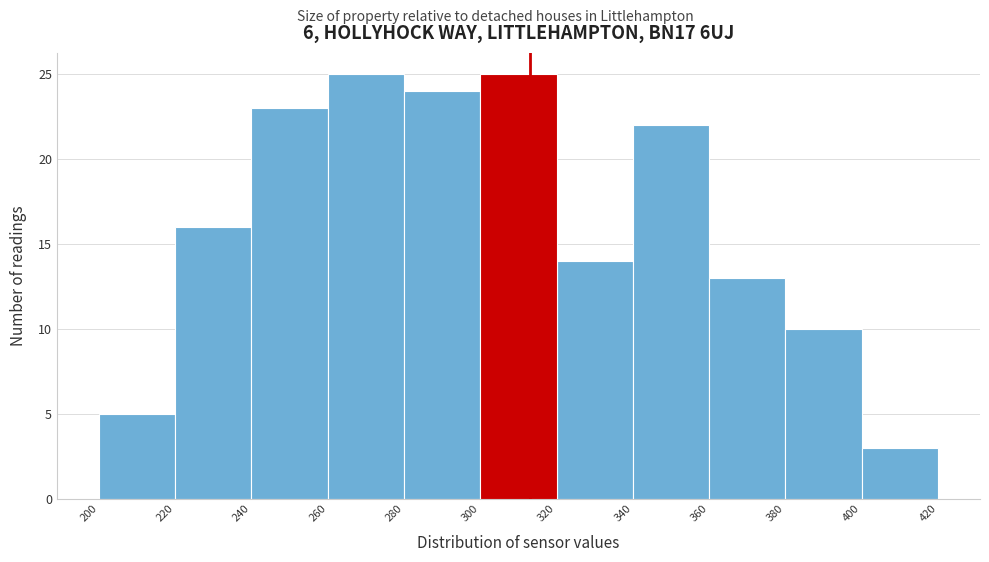

Reading left to right, list every bar in this chart as the range it spans on the x-axis followed by its height. The values are not printed on the chart, so give them approximately, as read against the axis.

200 to 220: 5
220 to 240: 16
240 to 260: 23
260 to 280: 25
280 to 300: 24
300 to 320: 25
320 to 340: 14
340 to 360: 22
360 to 380: 13
380 to 400: 10
400 to 420: 3